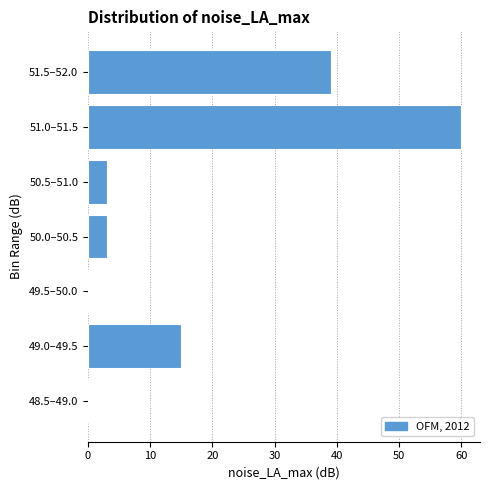

Reading top to bottom, what are all the values shown in this chart?

51.5–52.0=39	51.0–51.5=60	50.5–51.0=3	50.0–50.5=3	49.5–50.0=0	49.0–49.5=15	48.5–49.0=0